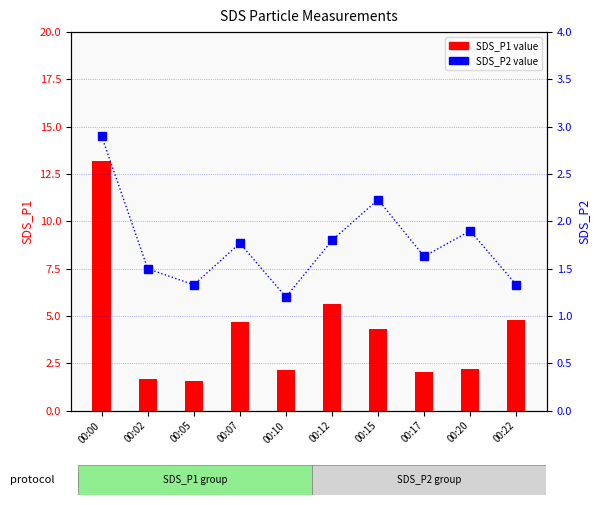

Reading left to right, extract all data points from this chart.

SDS_P1: 13.2	1.7	1.6	4.7	2.1	5.6	4.3	2.0	2.2	4.8
SDS_P2: 2.9	1.5	1.3	1.8	1.2	1.8	2.2	1.6	1.9	1.3